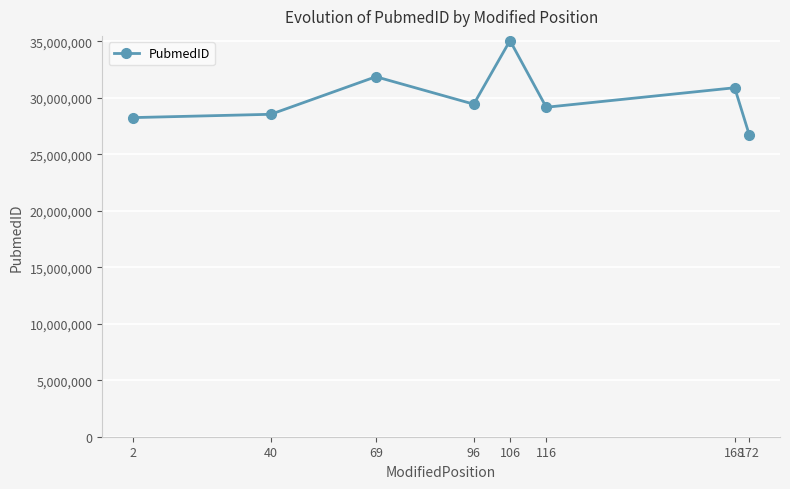

What is the greatest value displayed?

35069635.0